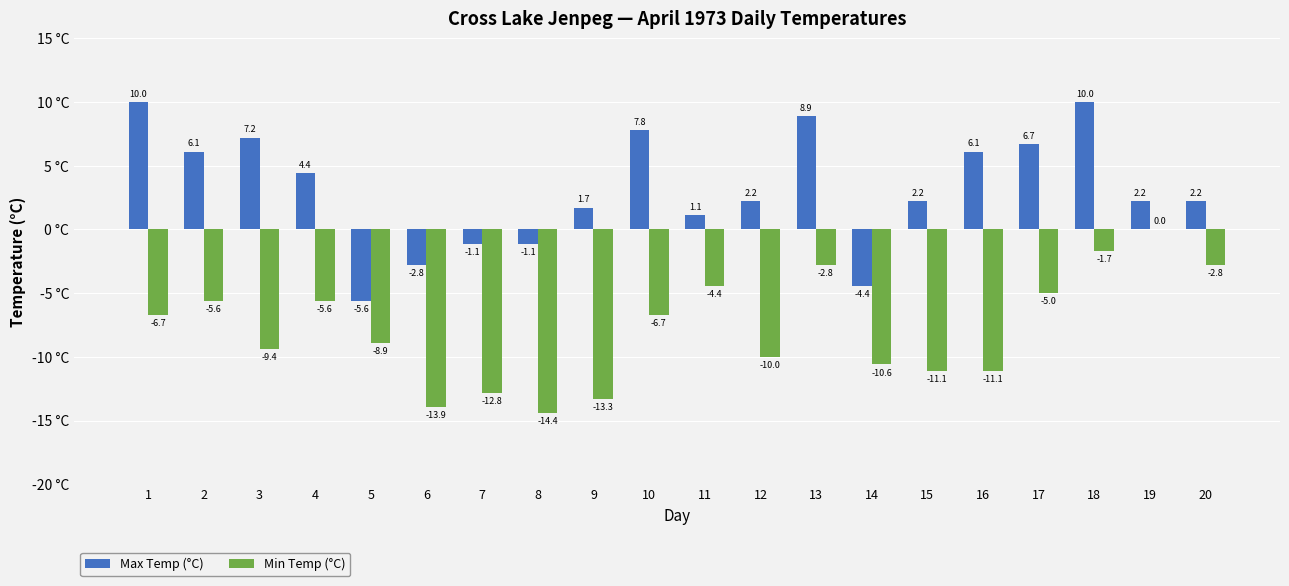

What is the sum of all Max Temp (°C) values?

63.8